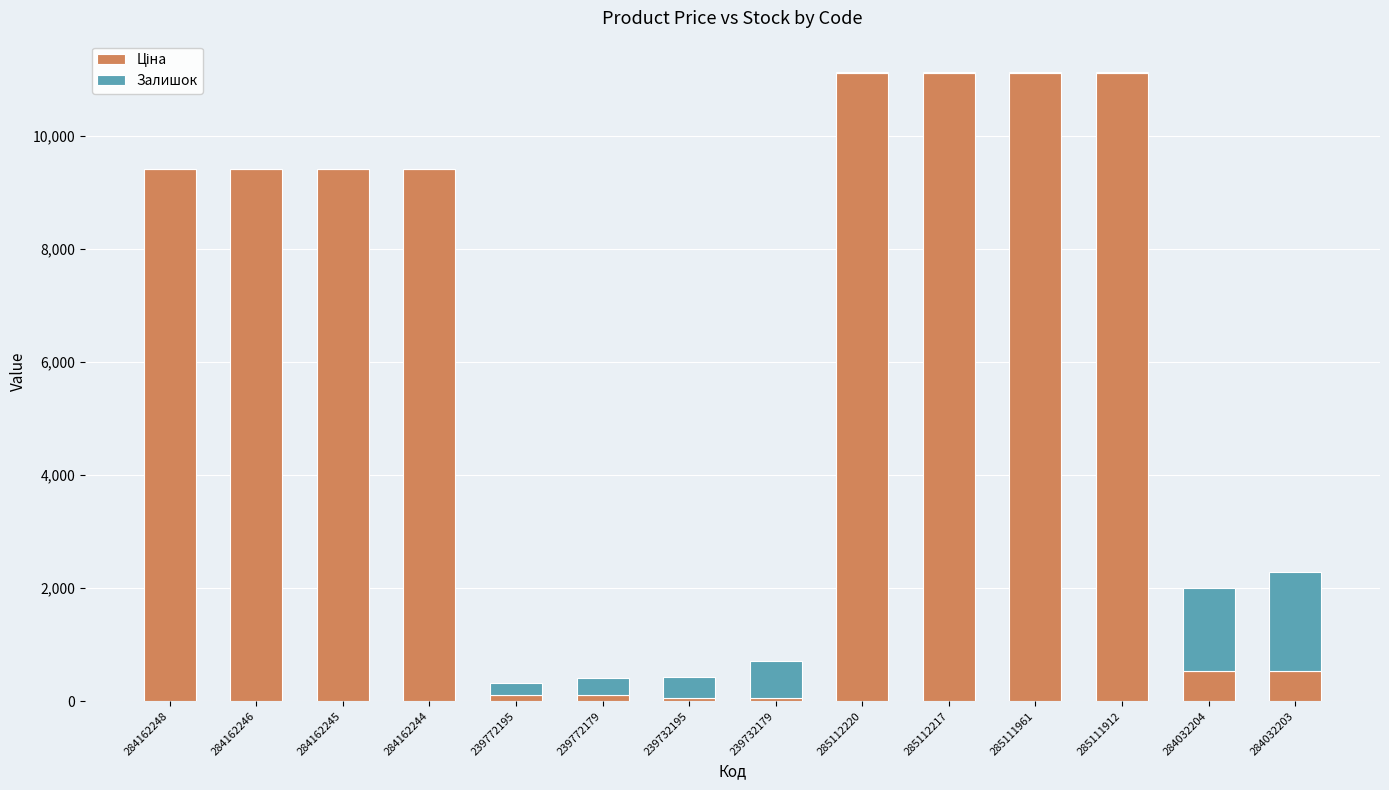

Which series has the widest spread of values?

Ціна